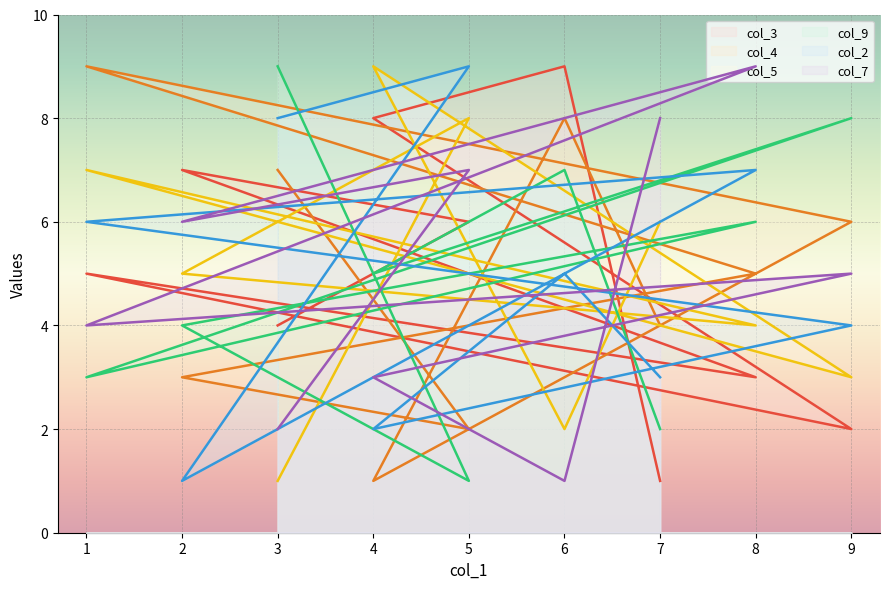

After their last crossing, which series has the higher values: col_3 or col_2?

col_2